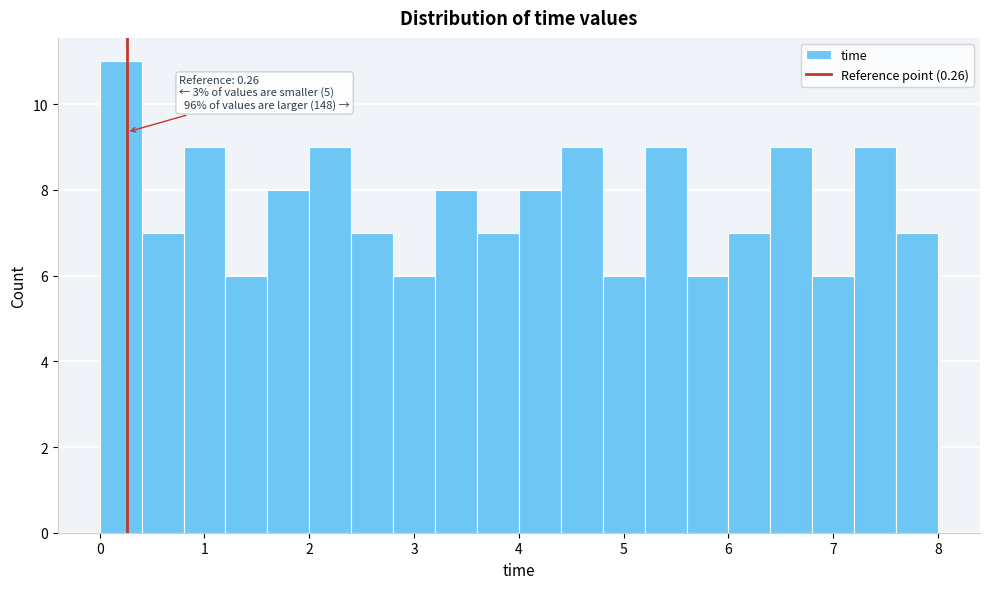

Over which range of the x-axis is the bar tallest?

0.0 to 0.4